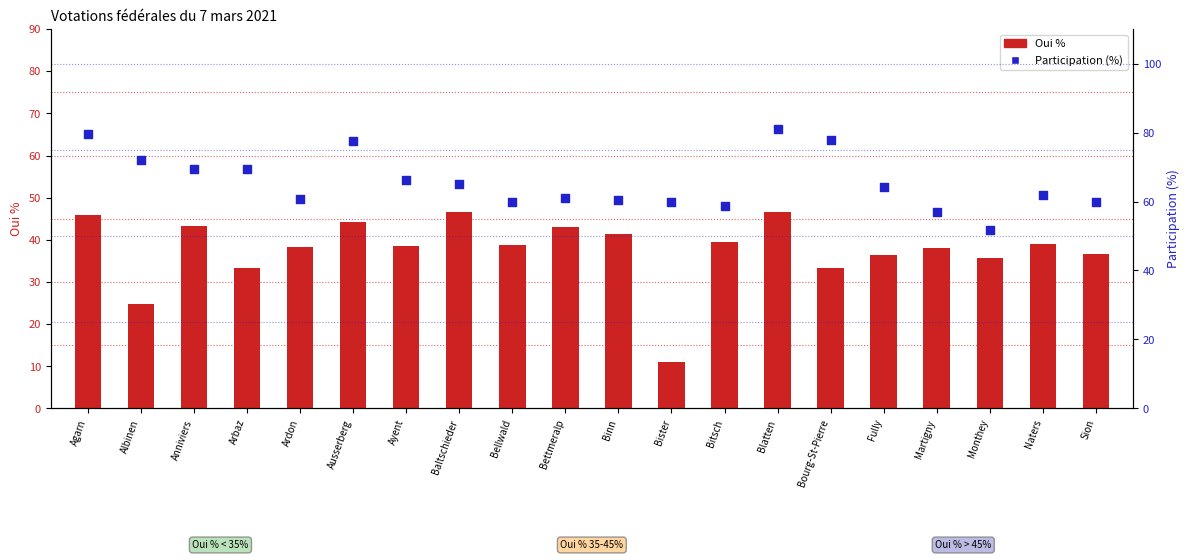

Which series has the largest Y range (max minus min)?

Oui %